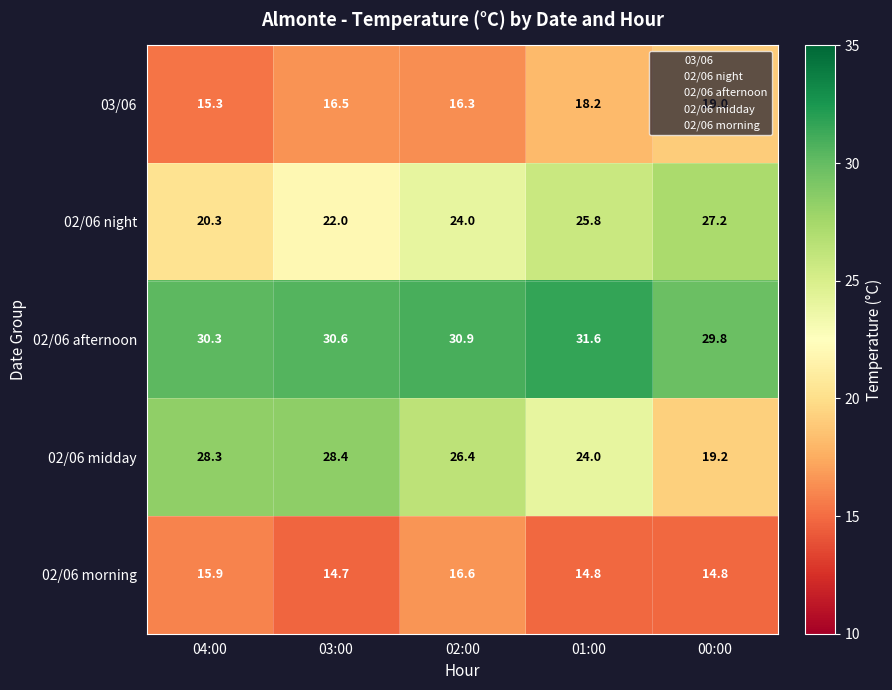

How many series are shown in this chart?

5